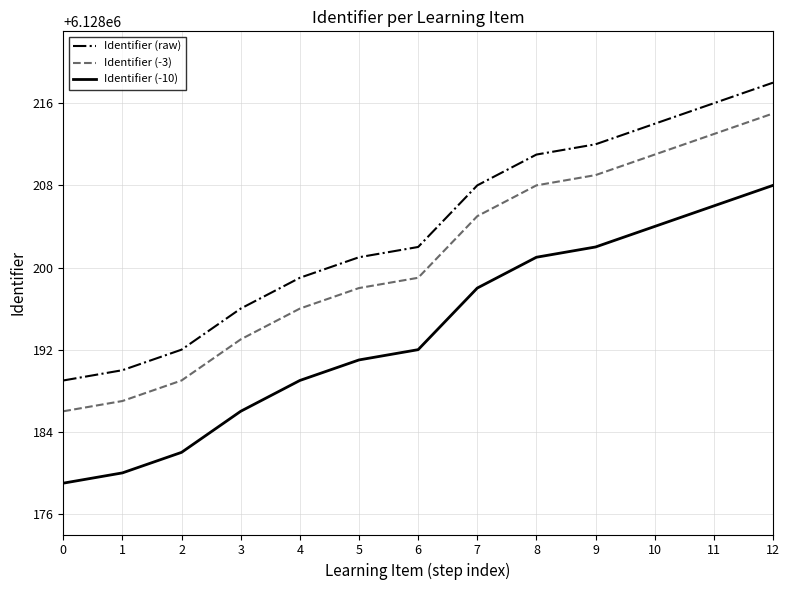

What is the smallest value displayed?

6128179